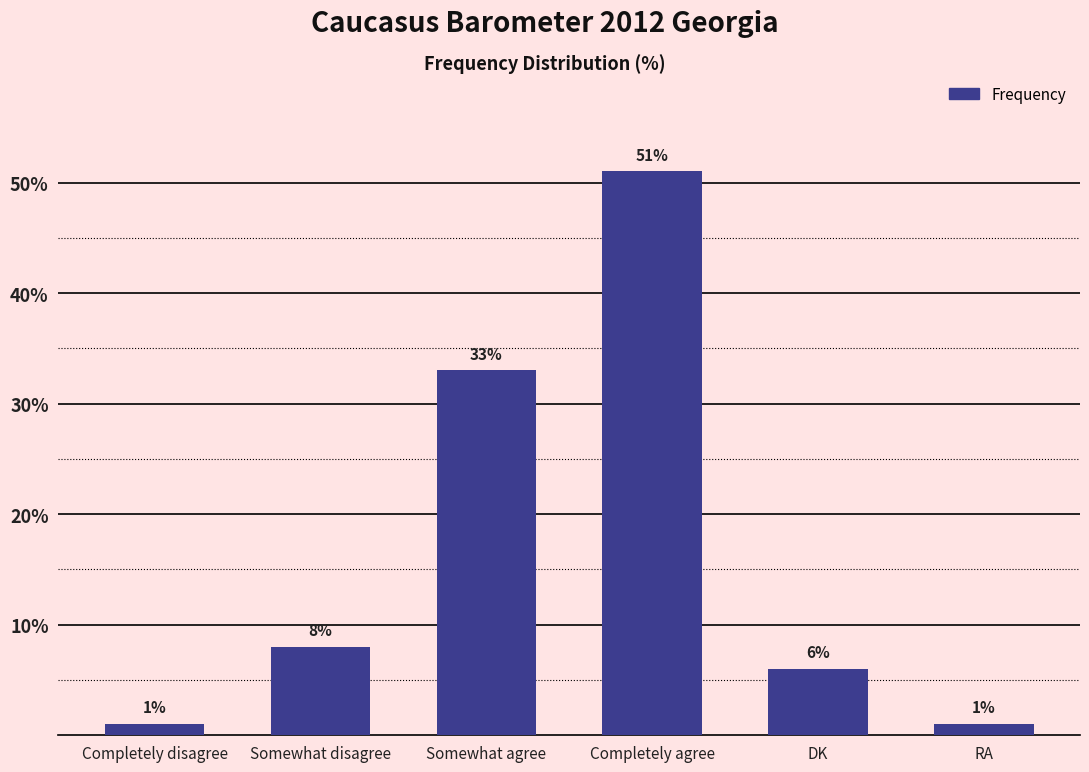

What is the sum of the values at Somewhat agree and Somewhat disagree?

41